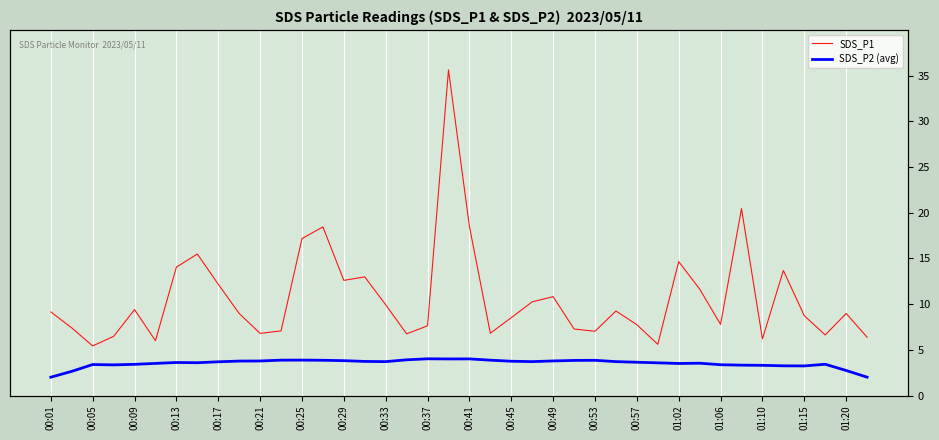

Which category has the lowest value across all series?

00:01